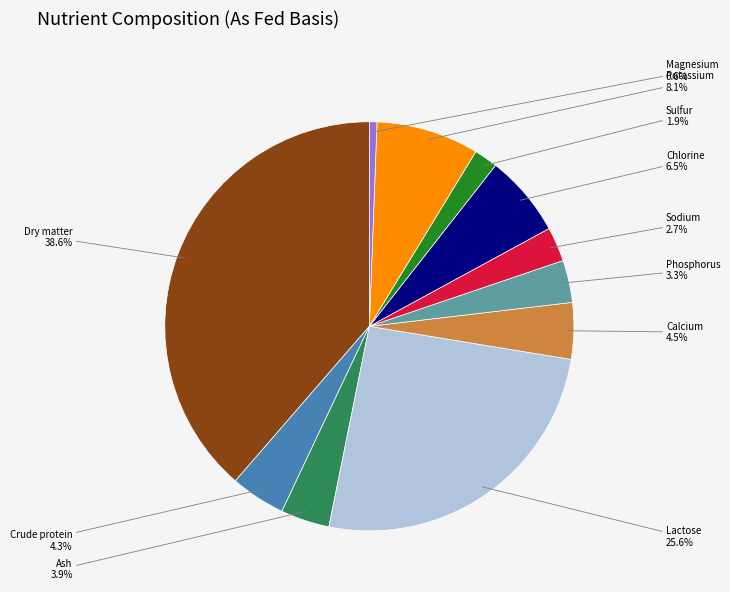

Is there any slice that represents more than half of the pie?

No